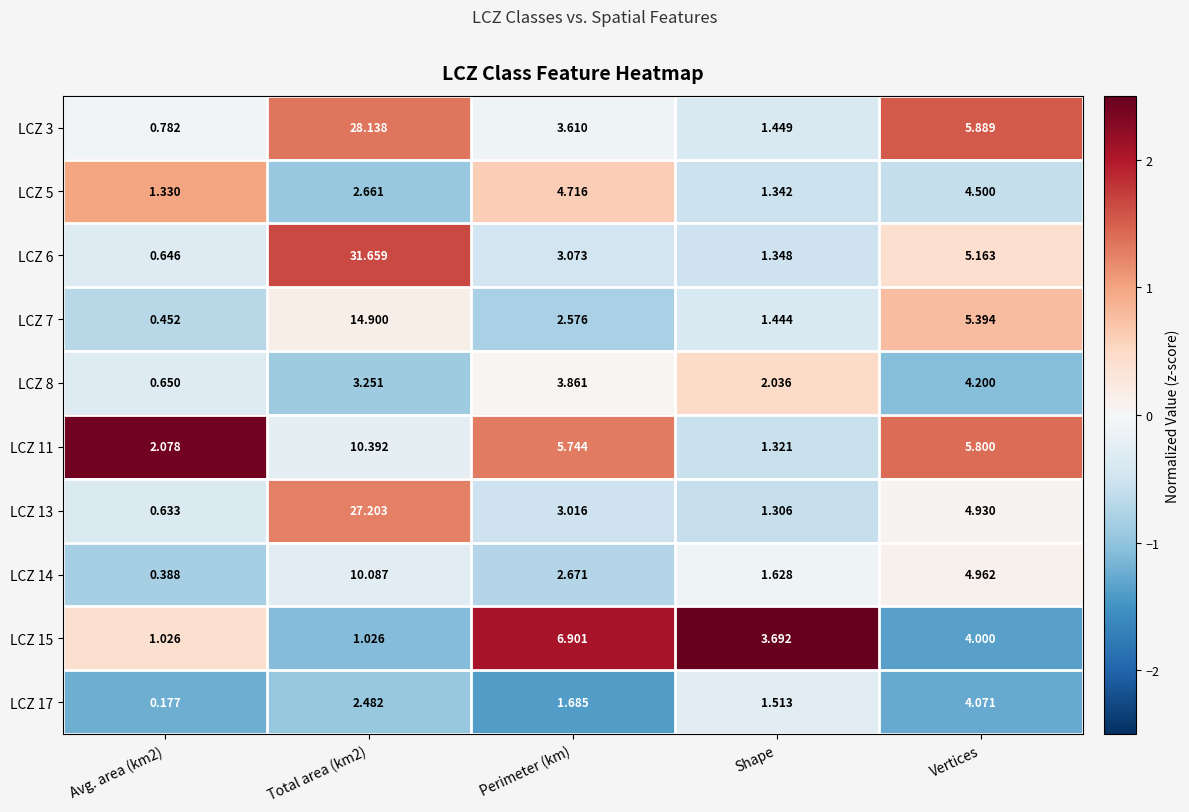

Where is LCZ 17 nearest to the value 2?

Perimeter (km)